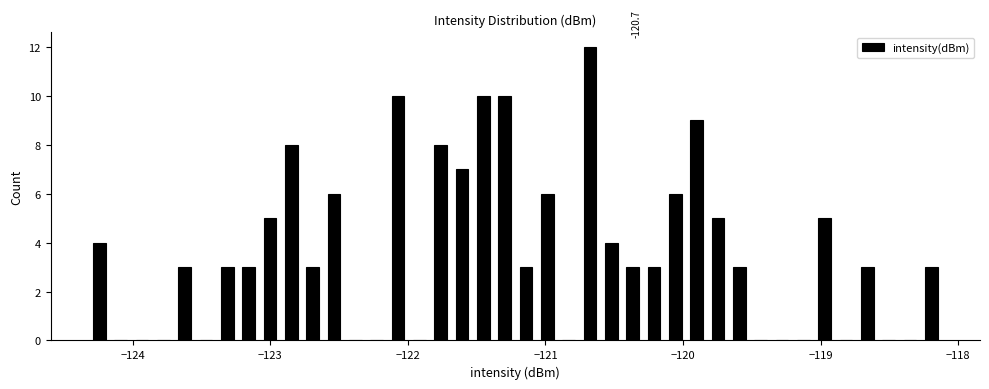

Read against the x-axis, roughly where is the centre of the tallest bar?

-120.7